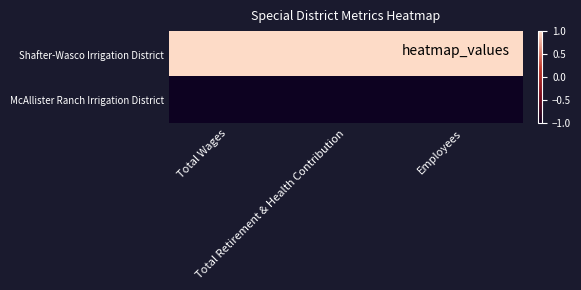

At which category does the chart reach its peak across all series?

Total Wages